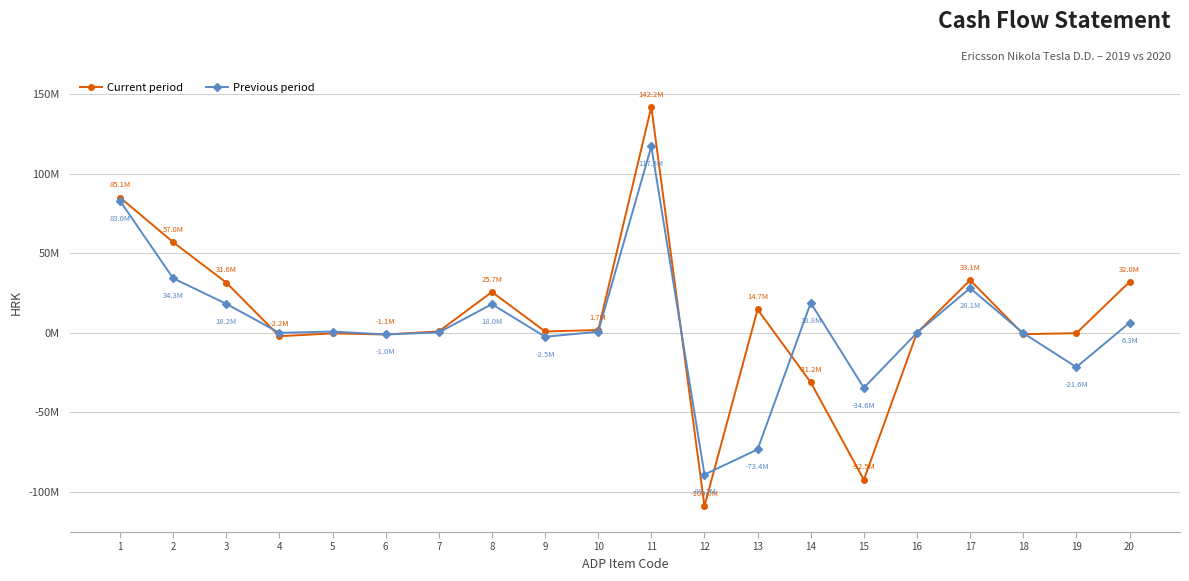

What is the value of the Previous period point at the 15th from the left?

-34626983.0